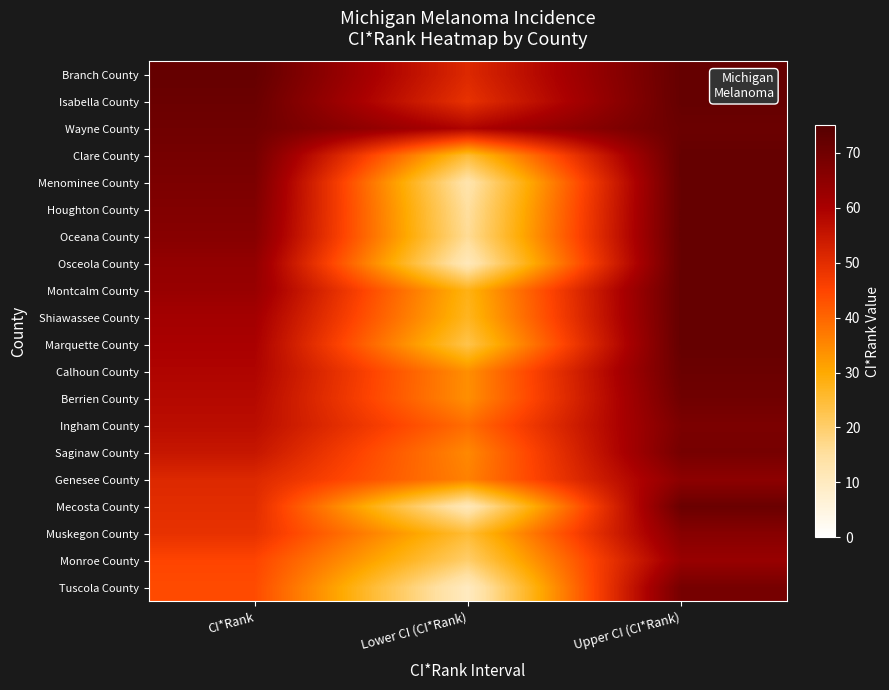

Rank the series by their maximum value, from lowest to highest.

Monroe County, Genesee County, Muskegon County, Ingham County, Saginaw County, Tuscola County, Berrien County, Wayne County, Calhoun County, Mecosta County, Branch County, Isabella County, Clare County, Menominee County, Houghton County, Oceana County, Osceola County, Montcalm County, Shiawassee County, Marquette County